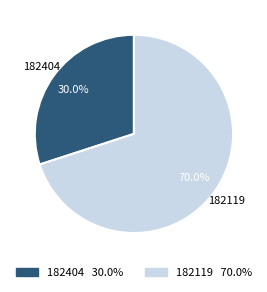

Is it true that 182404 is 30% of the pie?

True